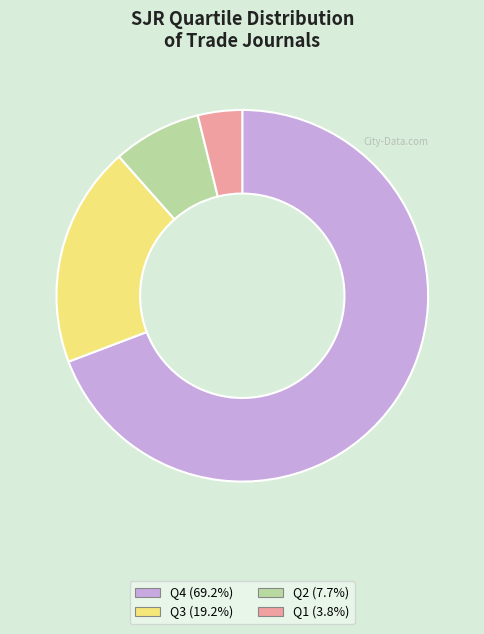

Approximately how many times larger is the value at Q3 (19.2%) compared to Q2 (7.7%)?

2.5